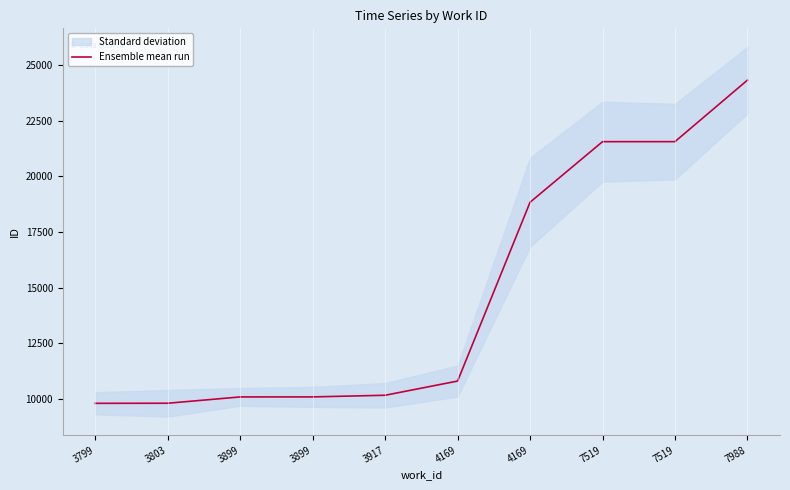

What is the sum of all values?

147013